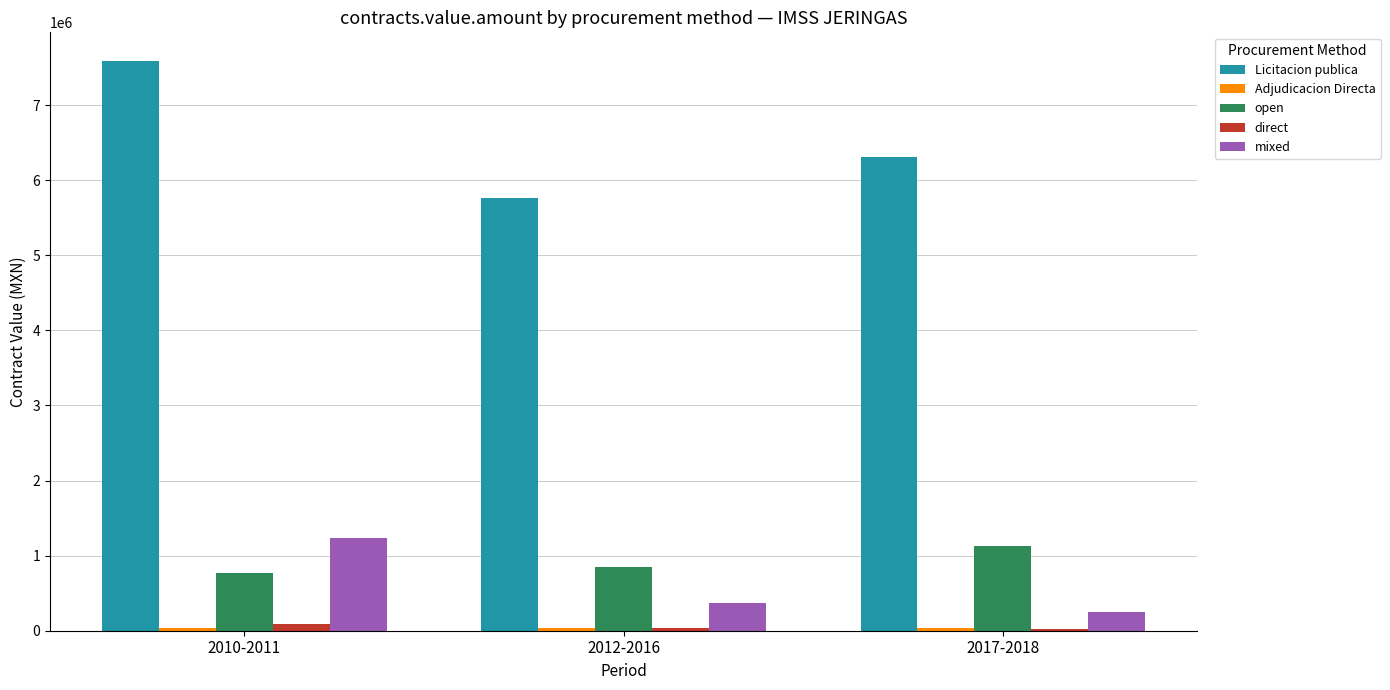

How many bars are there in total?

15